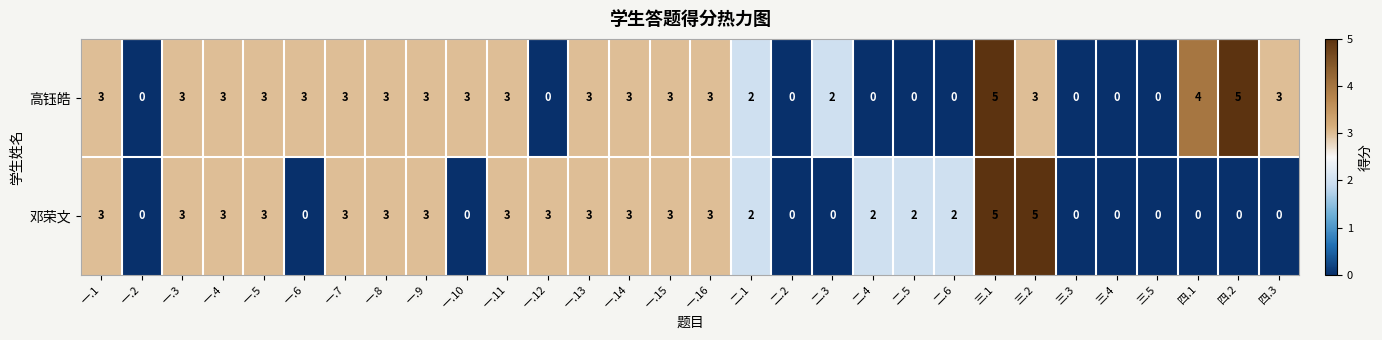

Rank the series at 一.6 from highest to lowest value.

高钰皓, 邓荣文